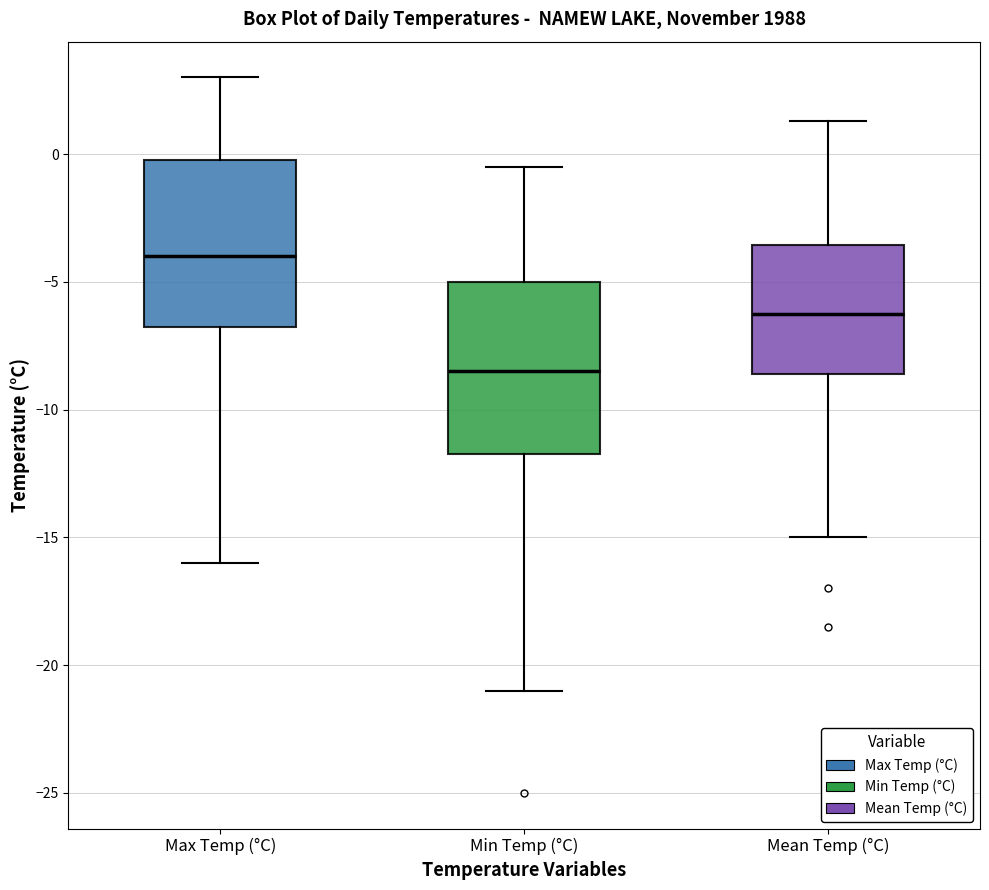

Reading left to right, read every box against the y-axis: the position of its median line, the range the box covers, and the ends of its whiskers. The values are not printed on the chart, so give them approximately, as read against the axis.

Max Temp (°C): median -4.0, box -6.5 to 0.0, whiskers -16.0 to 3.0
Min Temp (°C): median -8.5, box -11.5 to -5.0, whiskers -21.0 to -0.5
Mean Temp (°C): median -6.0, box -8.5 to -3.5, whiskers -15.0 to 1.5